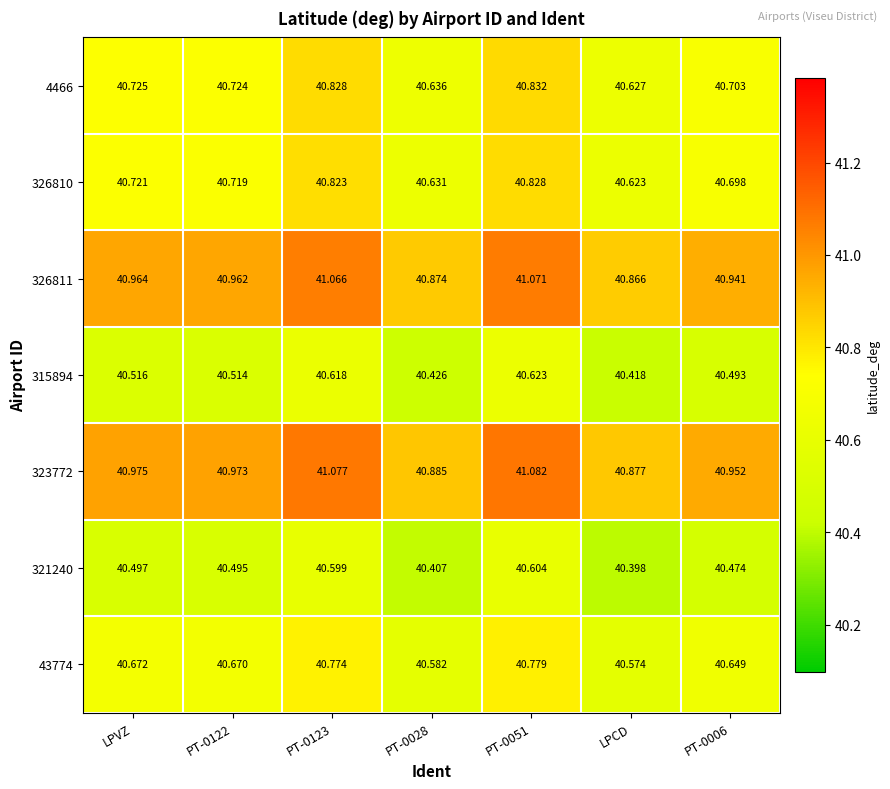

At which label does 43774 reach its minimum?

LPCD